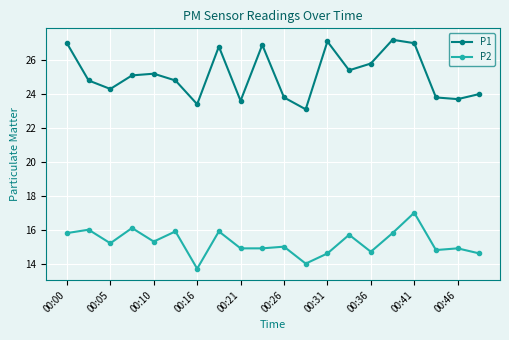

How many interior local peaks does the P1 series have?

5